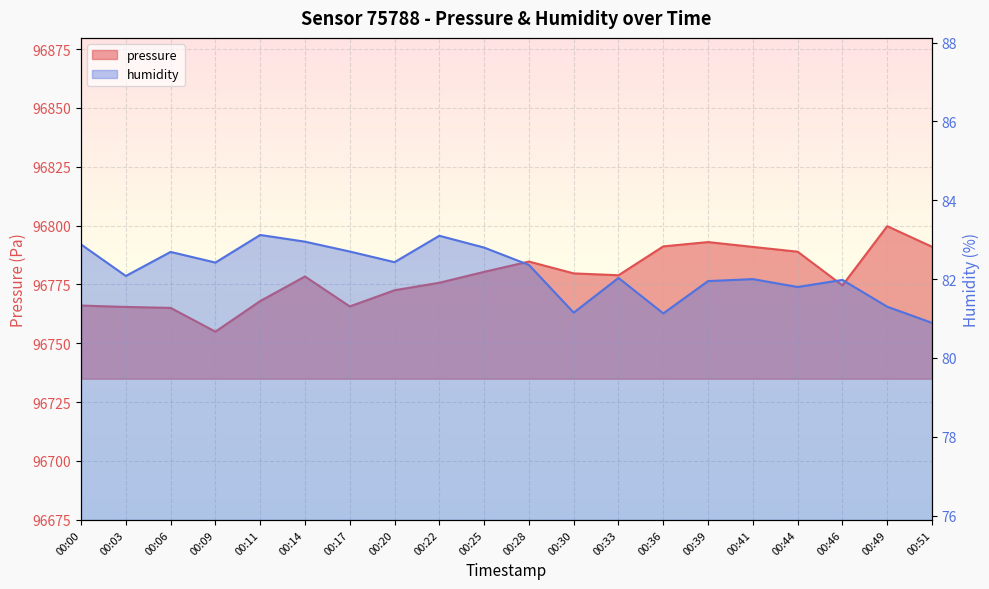

What is the sum of the humidity values at 00:30 and 00:46?

163.1